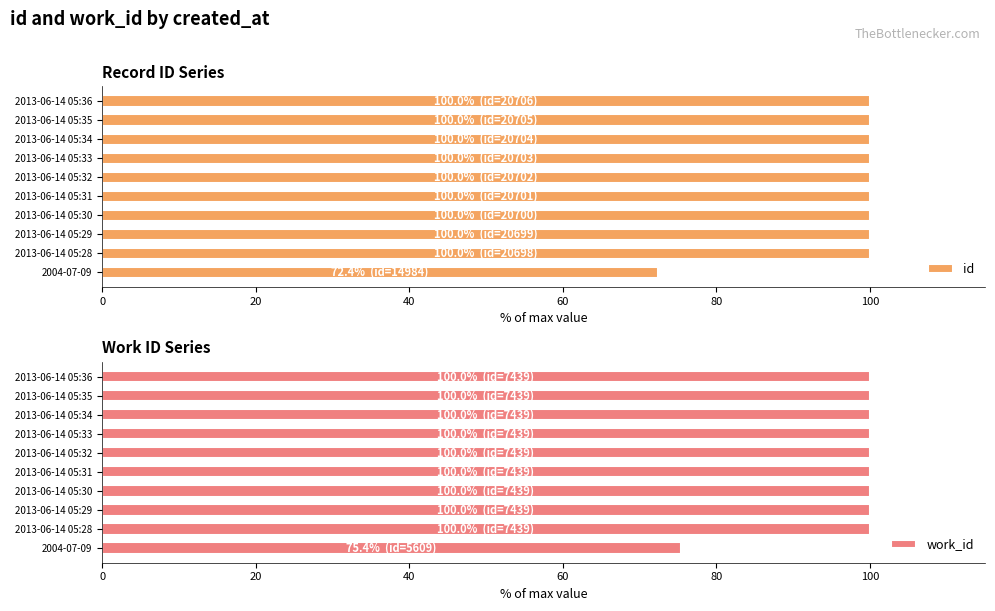

At how many categories does at least one series exceed 82?

9